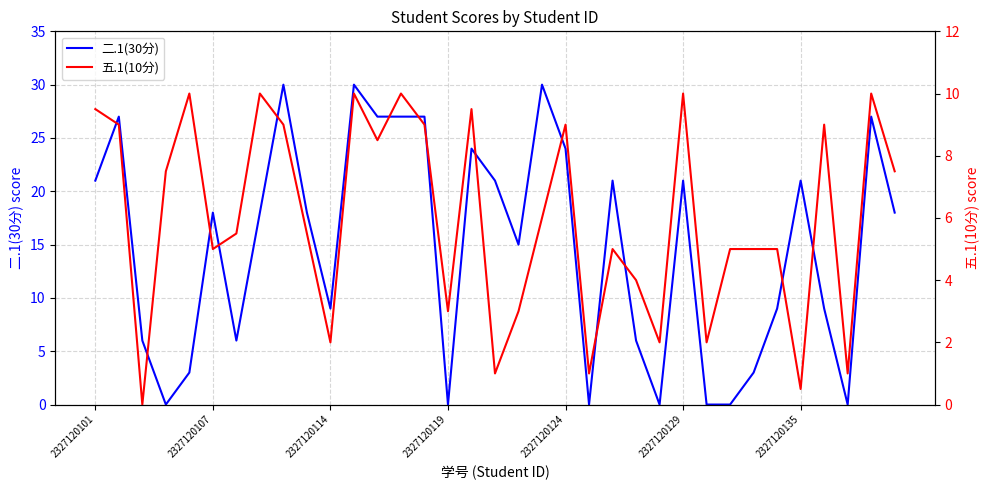

The value of 五.1(10分) at 24 is 0.7. True or false?

False